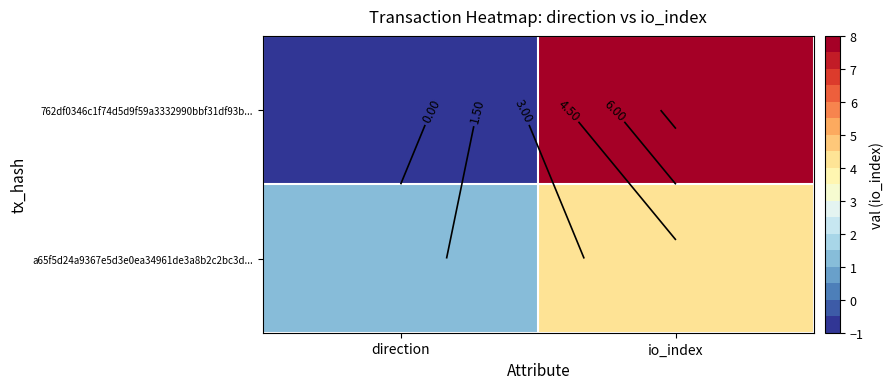

List the labels in order of a65f5d24a9367e5d3e0ea34961de3a8b2c2bc3d... value, largest first.

io_index, direction